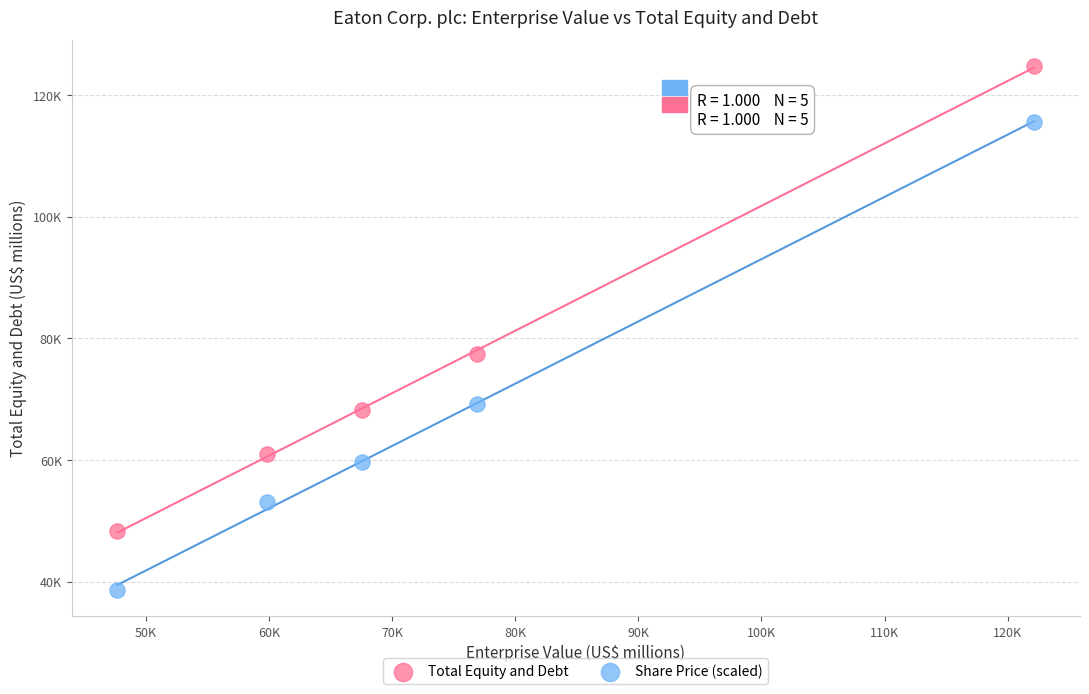

What are all the series names shown in the legend?

Total Equity and Debt, Share Price (scaled)